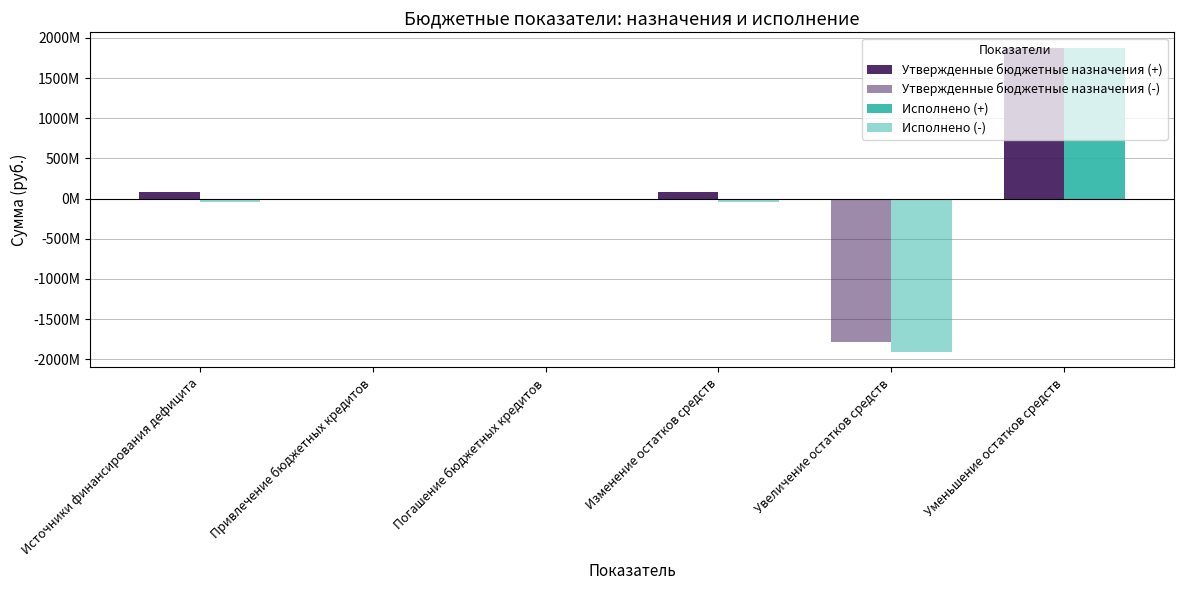

List the series in order of their peak value, lowest first.

Утвержденные бюджетные назначения (-), Исполнено (-), Исполнено (+), Утвержденные бюджетные назначения (+)